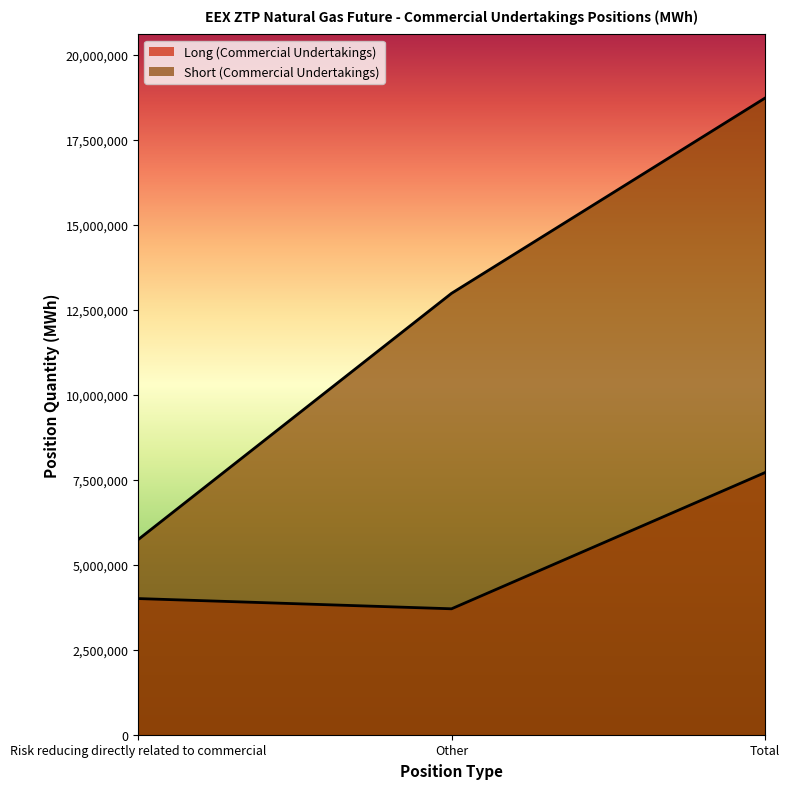

At which category is the sum across all series the highest?

Total